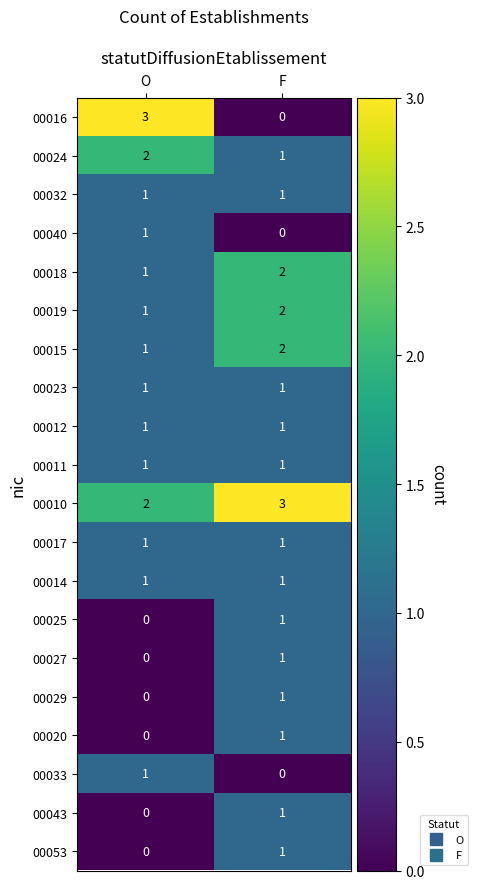

What is the greatest value displayed?

3